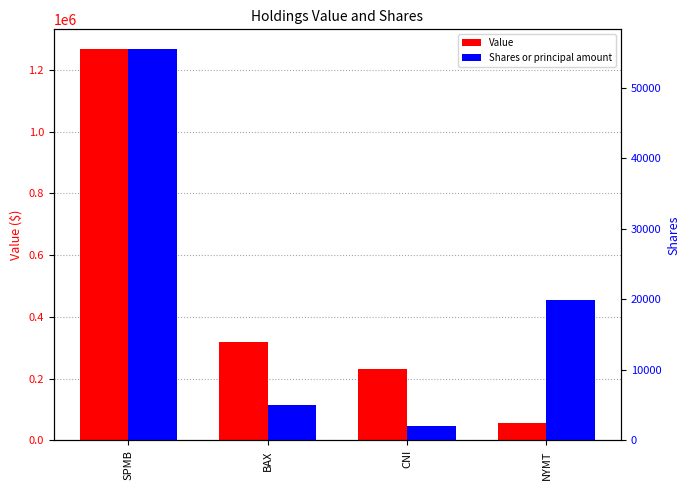

What are all the series names shown in the legend?

Value, Shares or principal amount